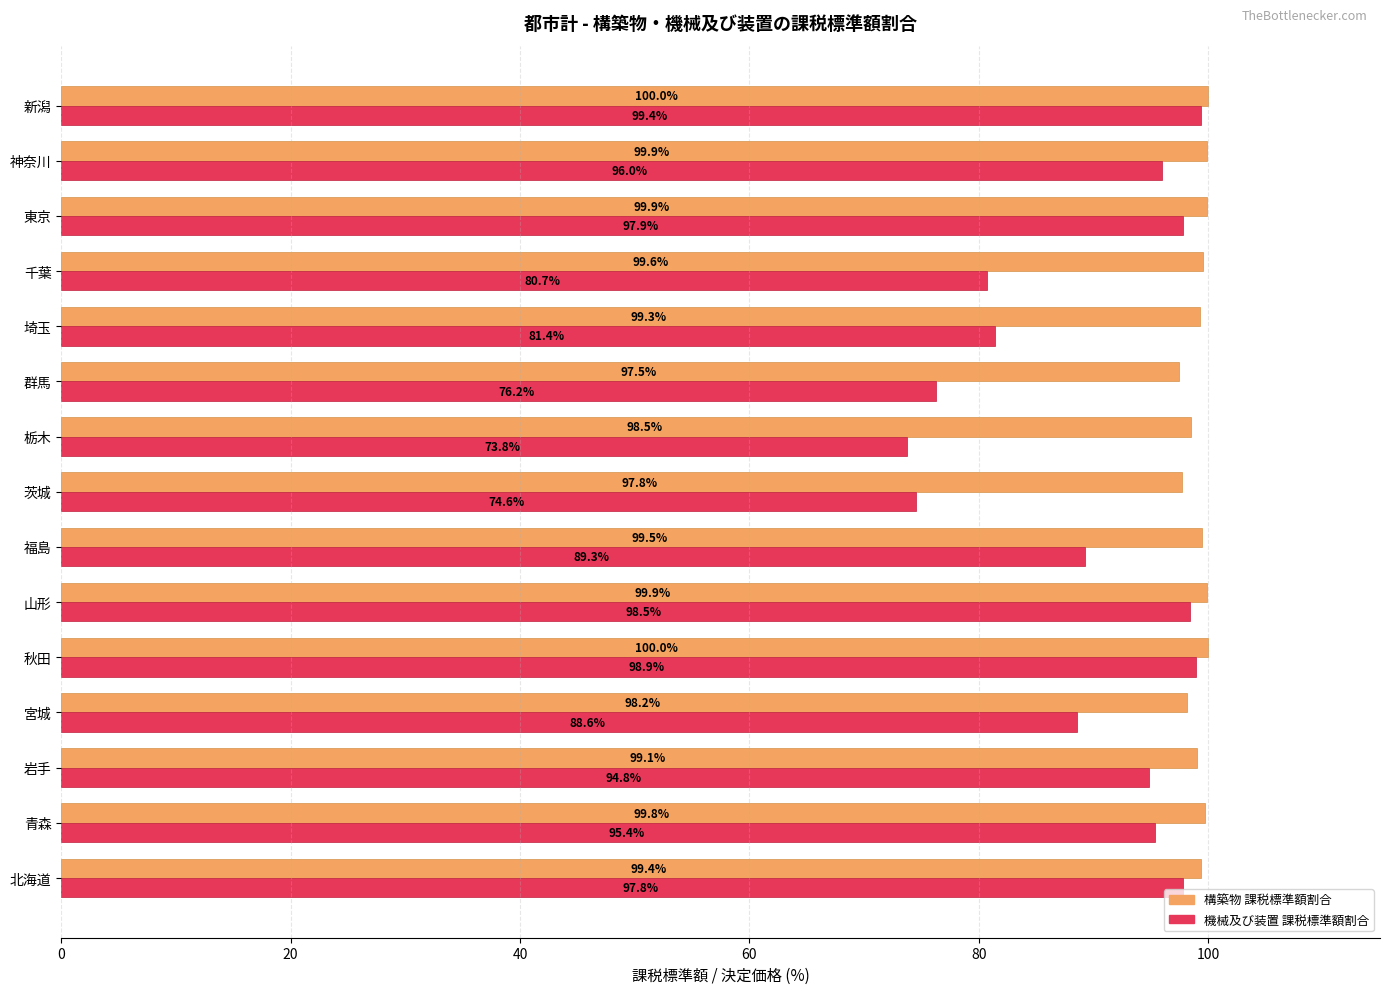

What is the difference between the highest and lowest values at 新潟?

0.6